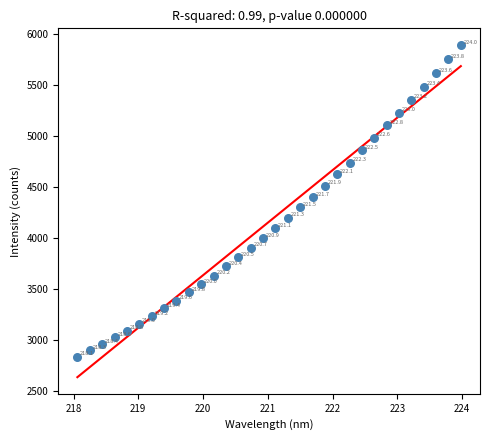

What Y value in the scatter plot is closest to 4364?

4400.9